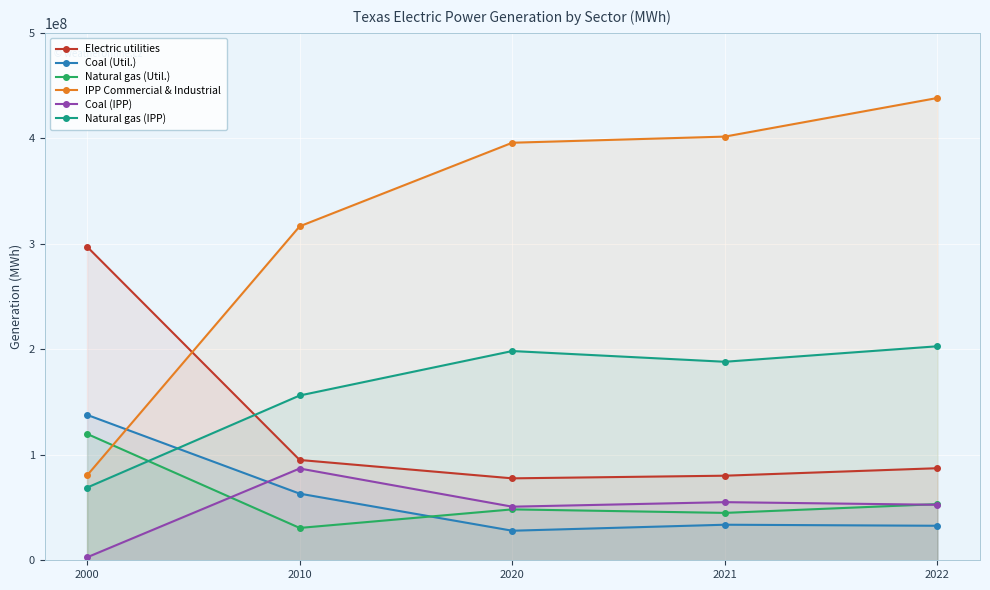

List the labels in order of Natural gas (Util.) value, largest first.

2000, 2022, 2020, 2021, 2010